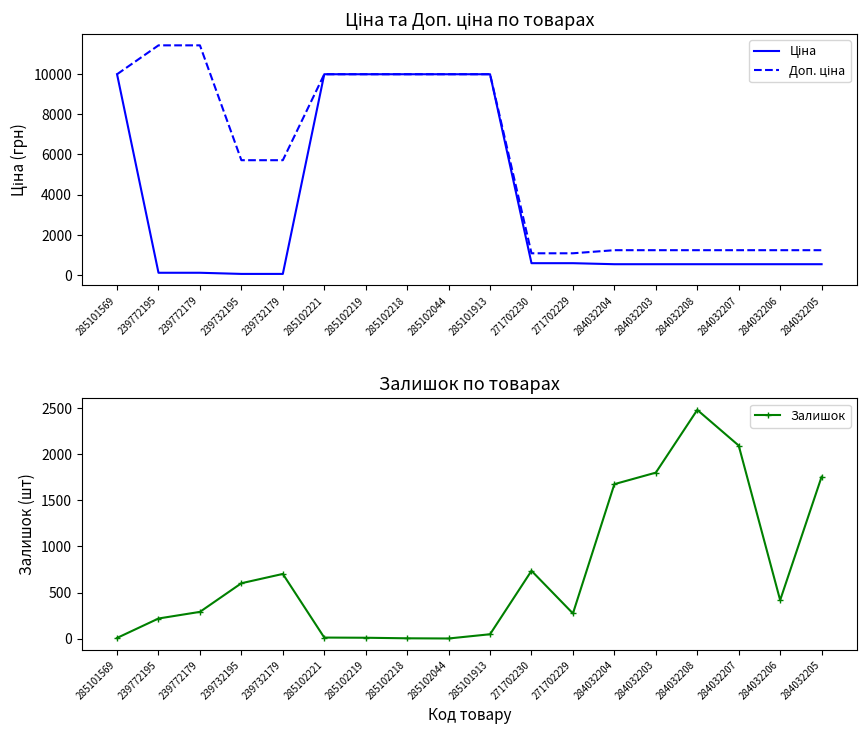

What is the approximate value of Залишок at 285102044?

1